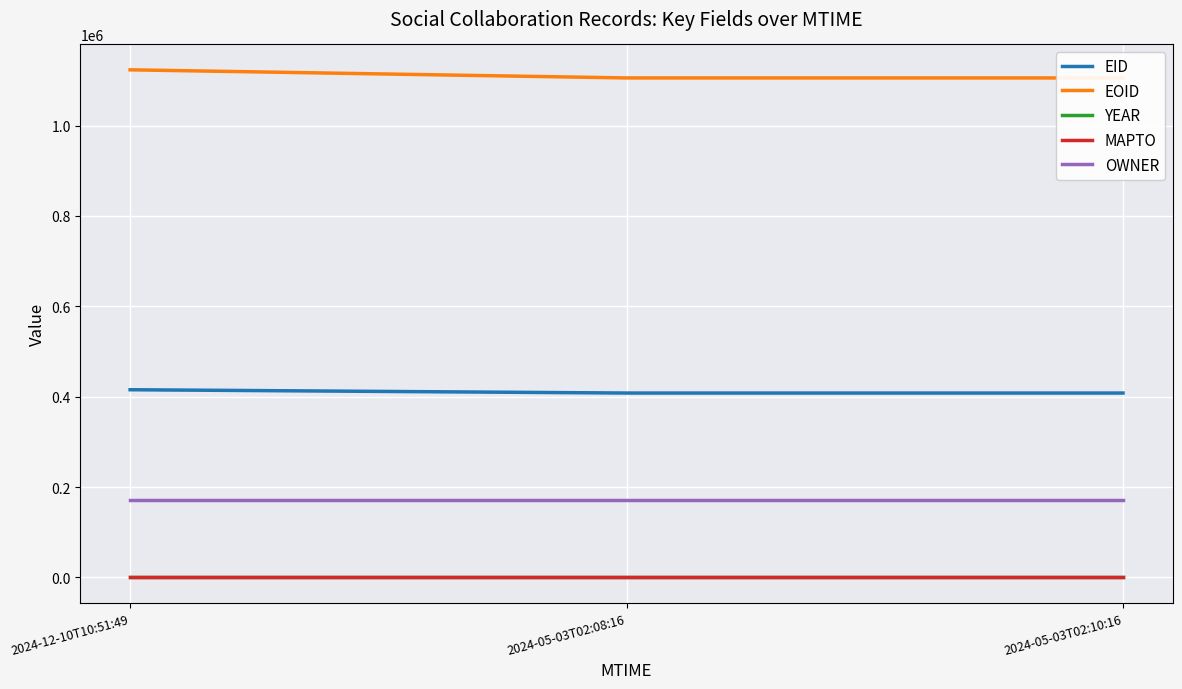

How many distinct data groups are displayed?

5